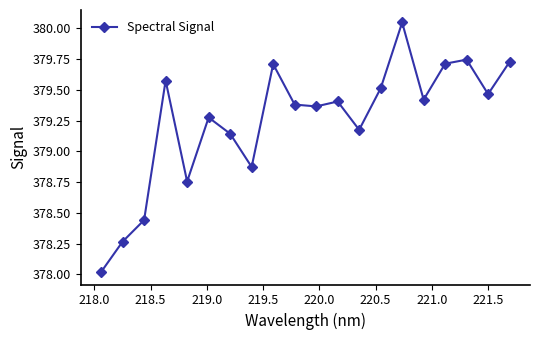

How many points are higher than both their immediate neighbors (excluding endpoints)?

6